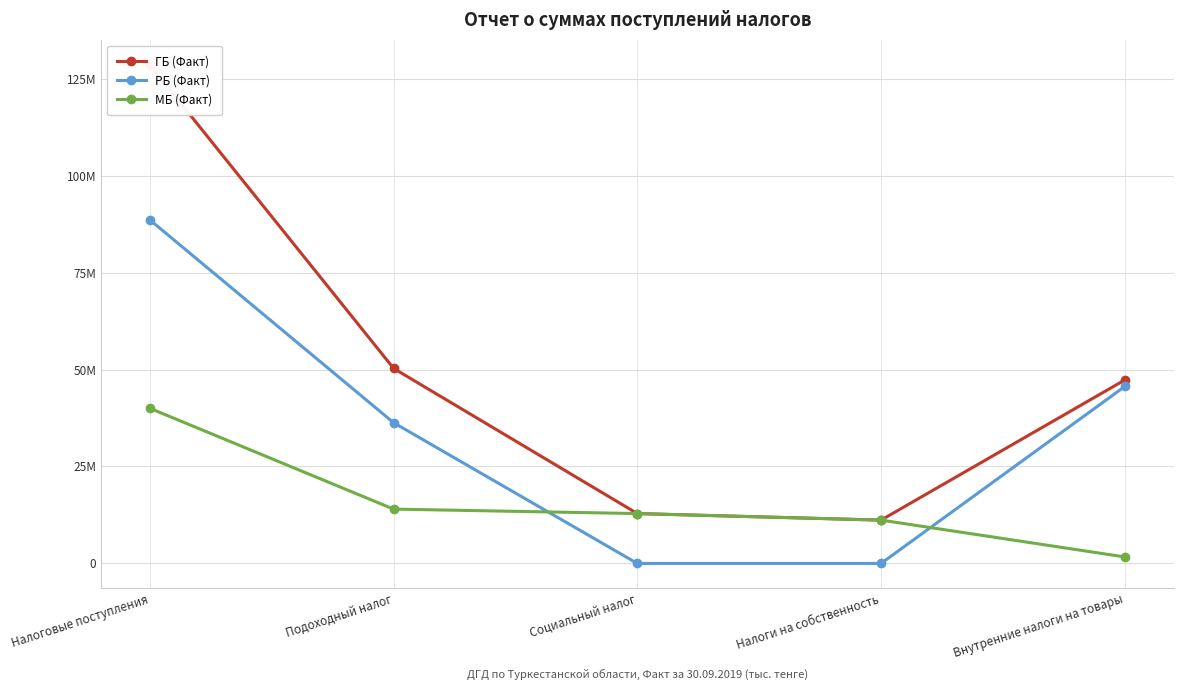

Is it true that РБ (Факт) equals 13730.5 at Внутренние налоги на товары?

False